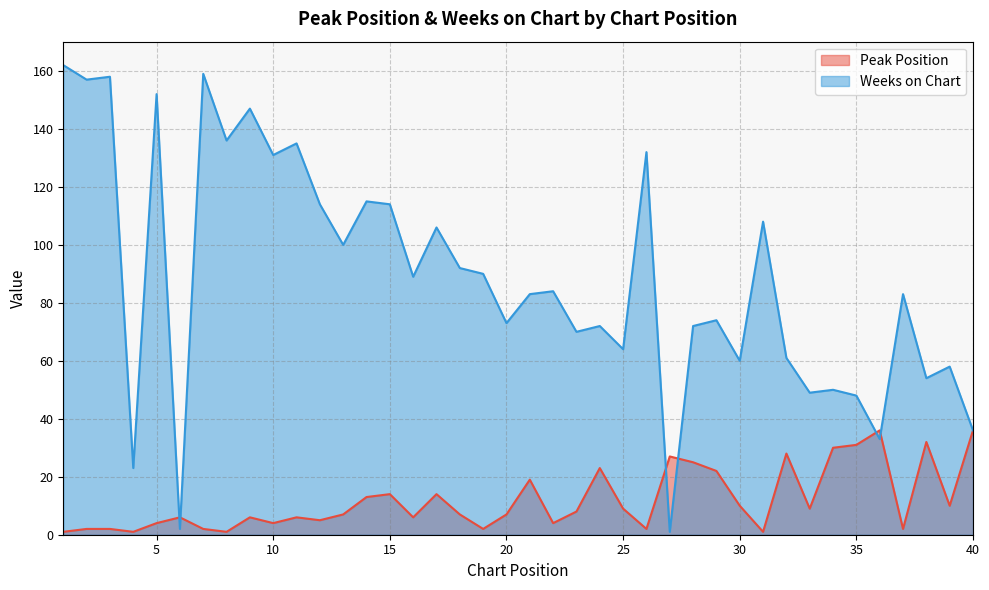

At which label does Weeks on Chart first exceed 84?

1